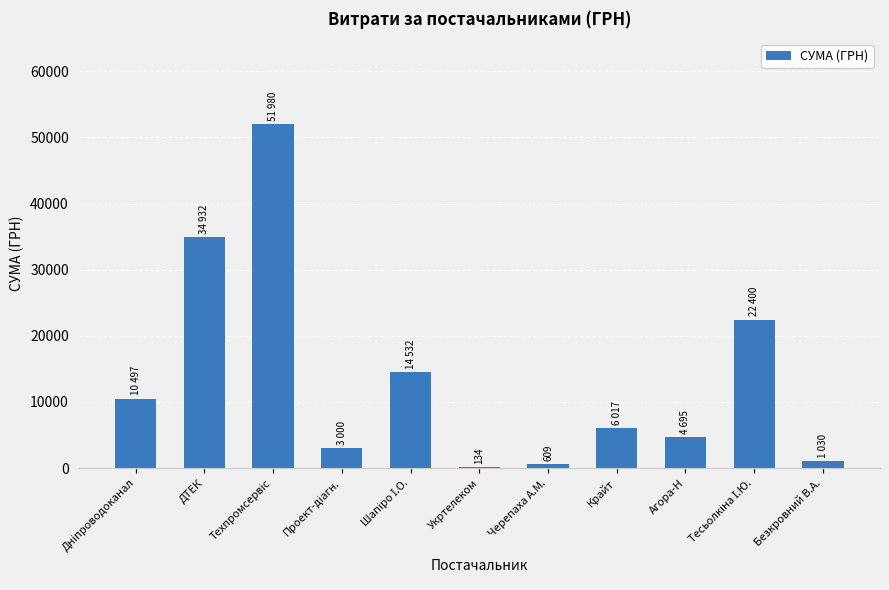

What is the maximum value shown in the chart?

51980.0